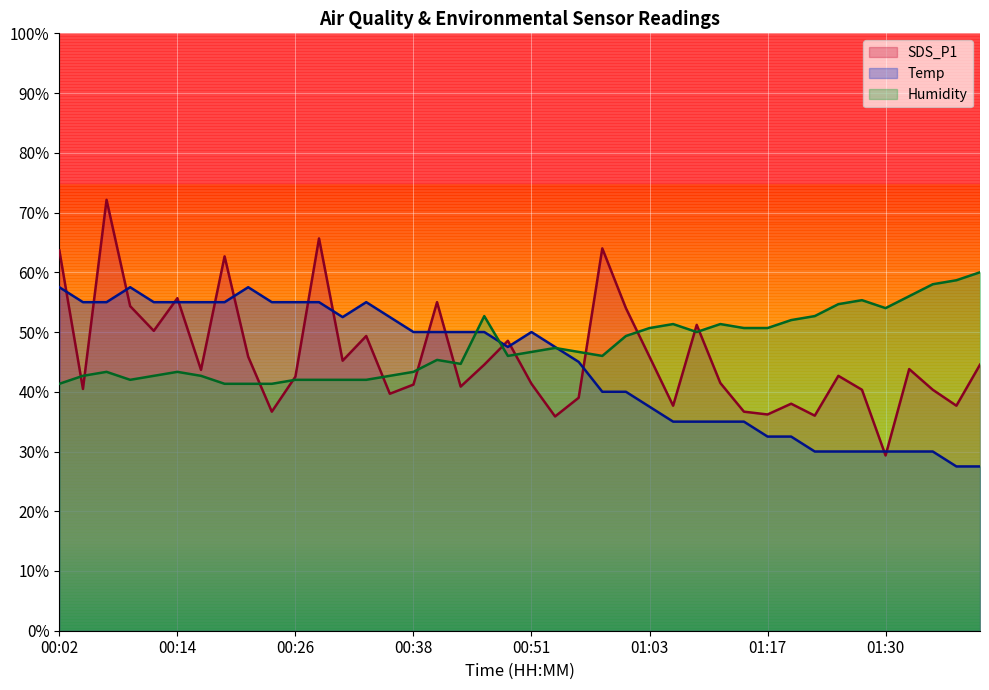

The value of Temp at 01:41 is 27.5. True or false?

True